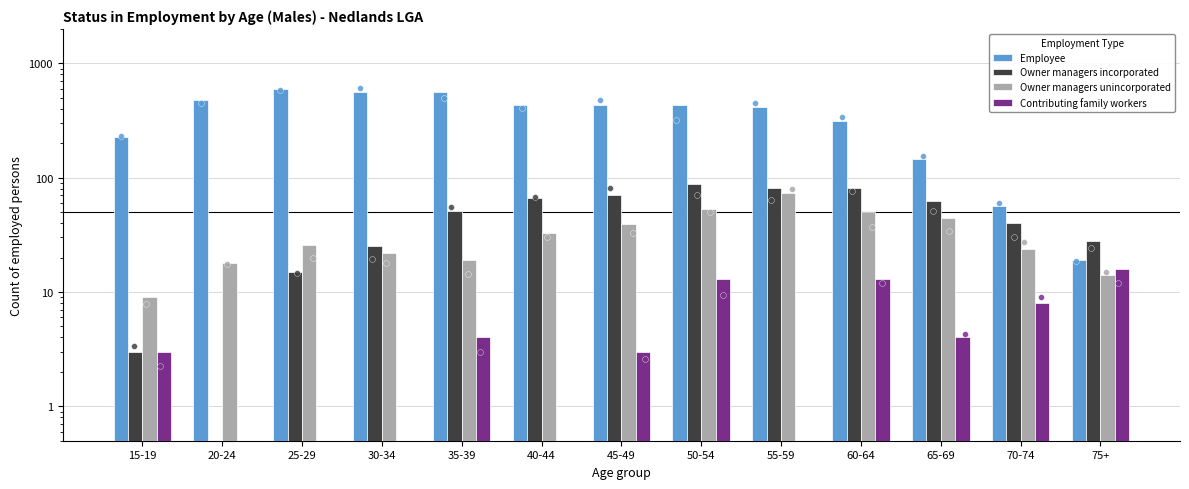

At which category is the sum across all series the highest?

35-39